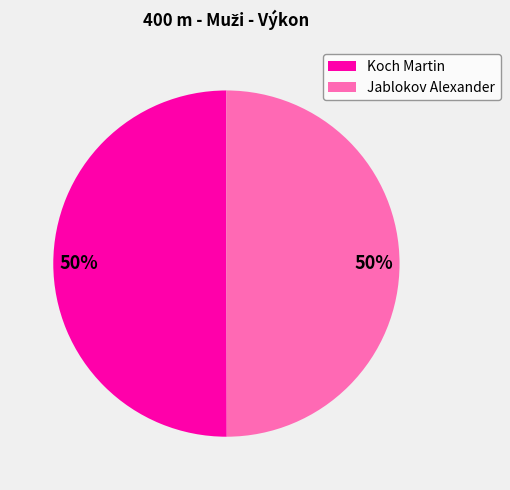

Is the sum of Jablokov Alexander and Koch Martin greater than half?

Yes